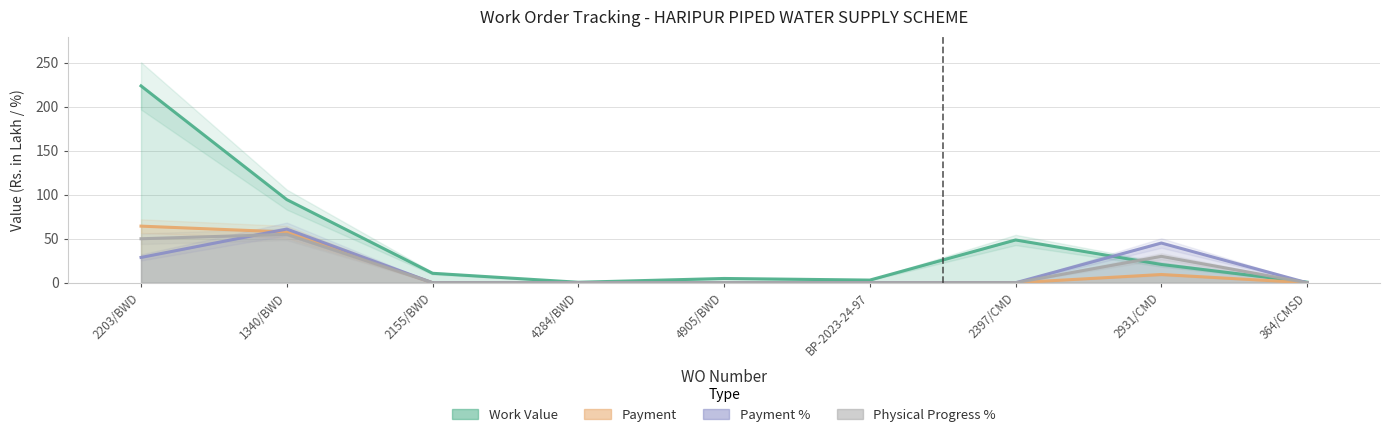

What are all the series names shown in the legend?

Work Value, Payment, Payment %, Physical Progress %